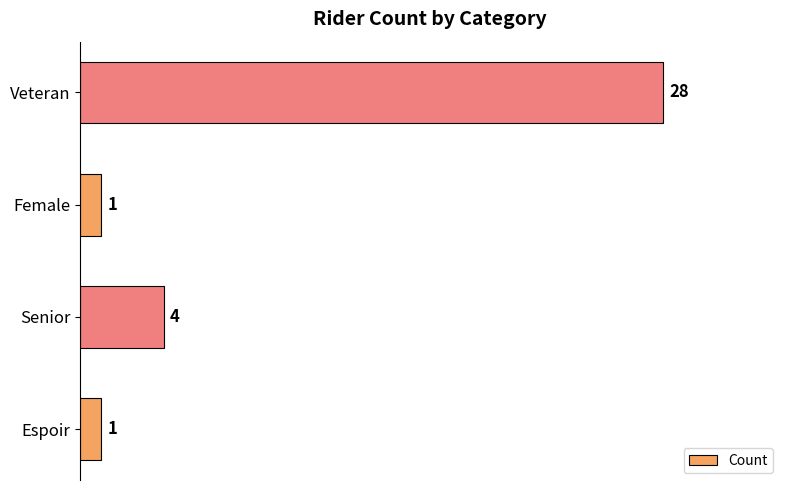

Is it true that the value at Senior is 7?

False